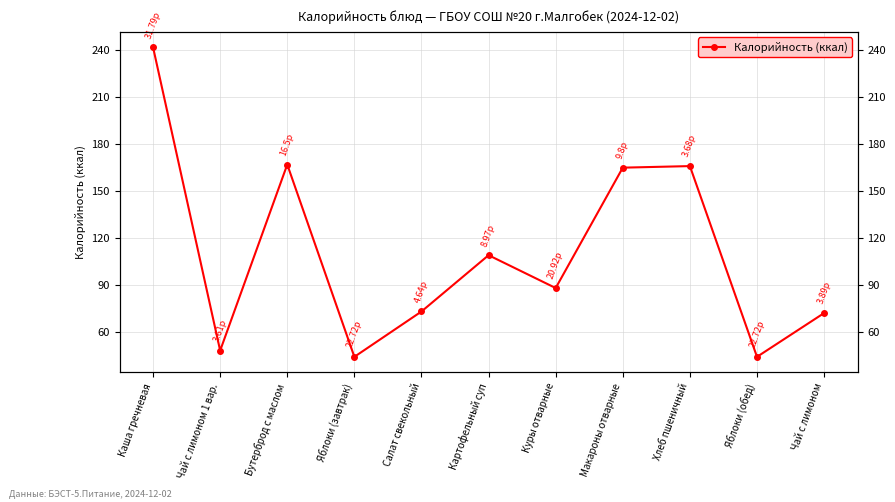

What is the difference between the values at Бутерброд с маслом and Яблоки (завтрак)?

123